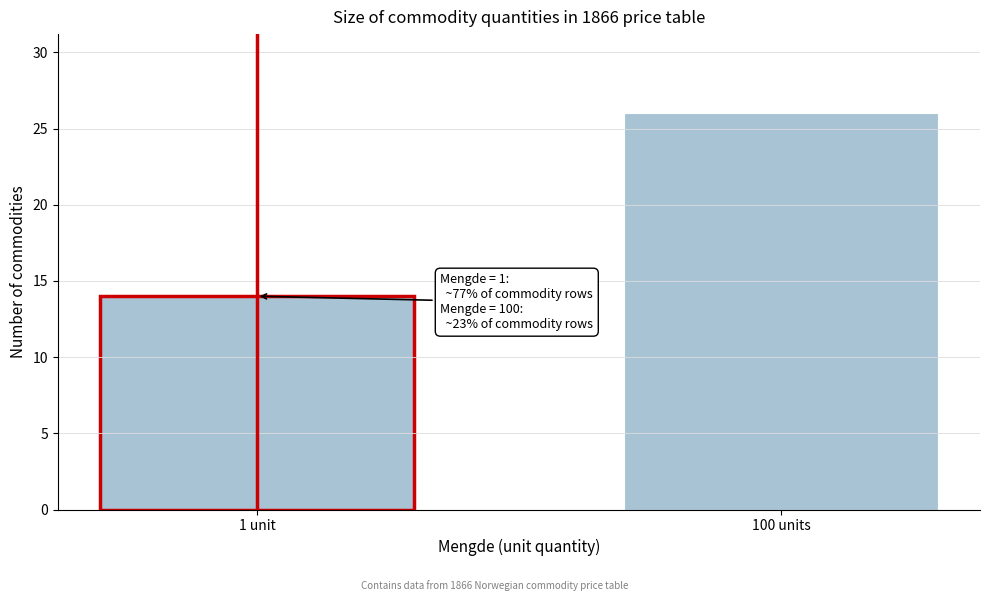

Reading right to left, list all the values displayed in this chart.

100 units=26	1 unit=14